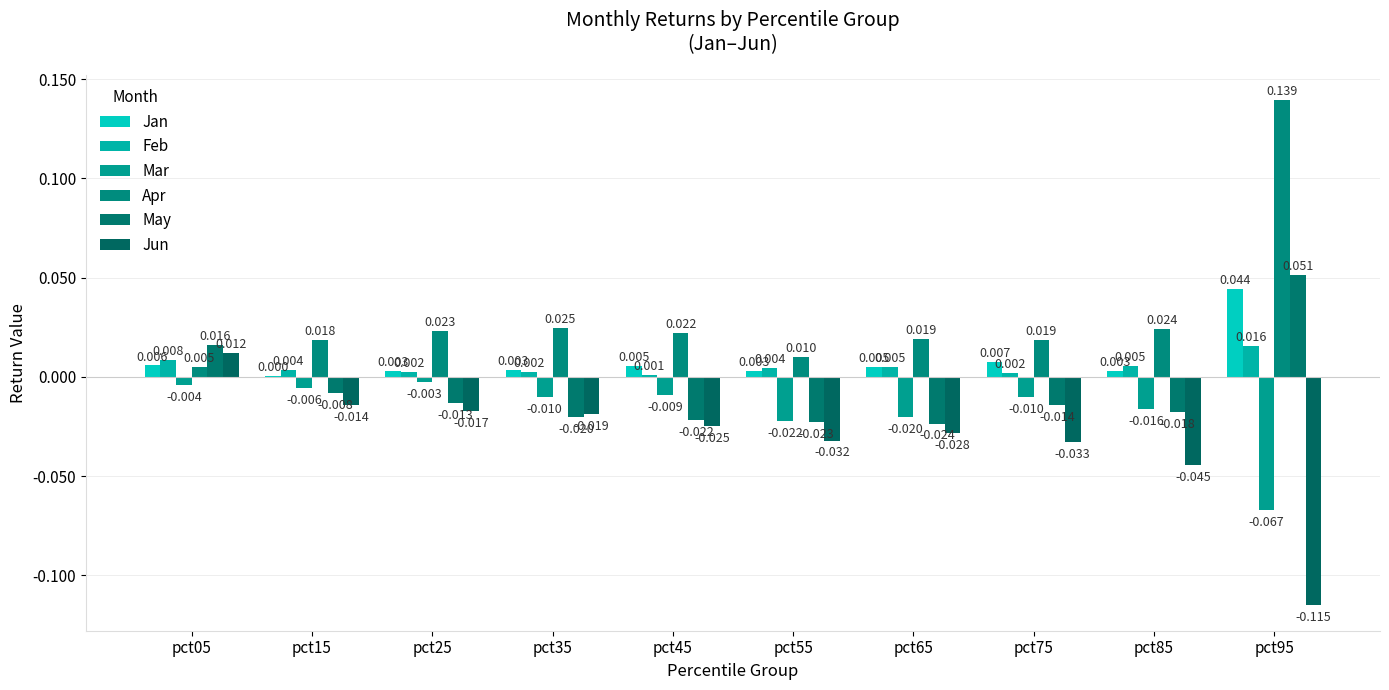

What is the difference between the second highest and minimum values in the Mar series?

0.1